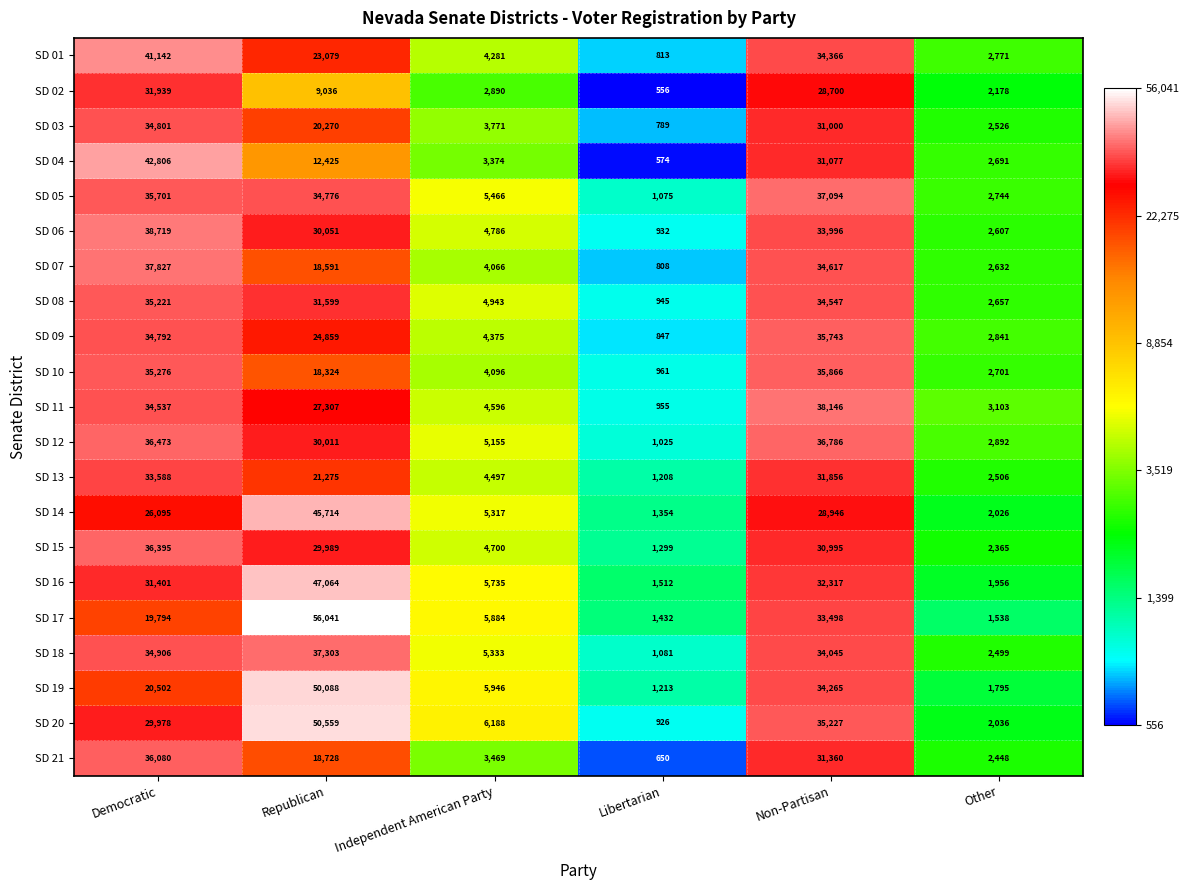

Is it true that SD 04 equals 574 at Libertarian?

True